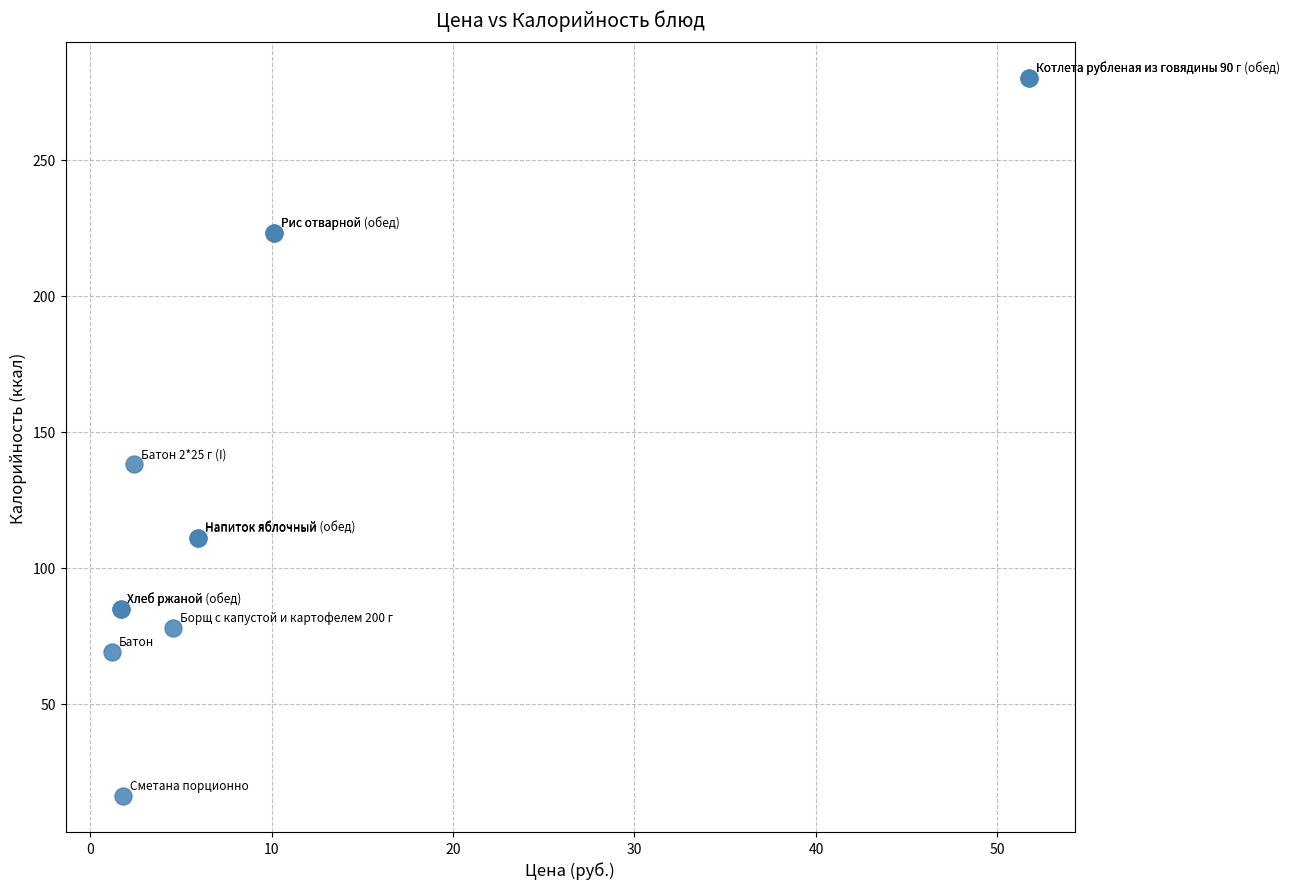

What Y value in the scatter plot is closest to 148?

138